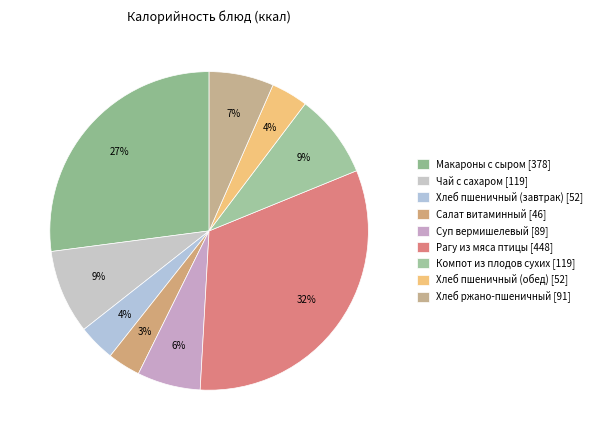

Rank the categories by value from highest to lowest.

Рагу из мяса птицы, Макароны с сыром, Чай с сахаром, Компот из плодов сухих, Хлеб ржано-пшеничный, Суп вермишелевый, Хлеб пшеничный (завтрак), Хлеб пшеничный (обед), Салат витаминный